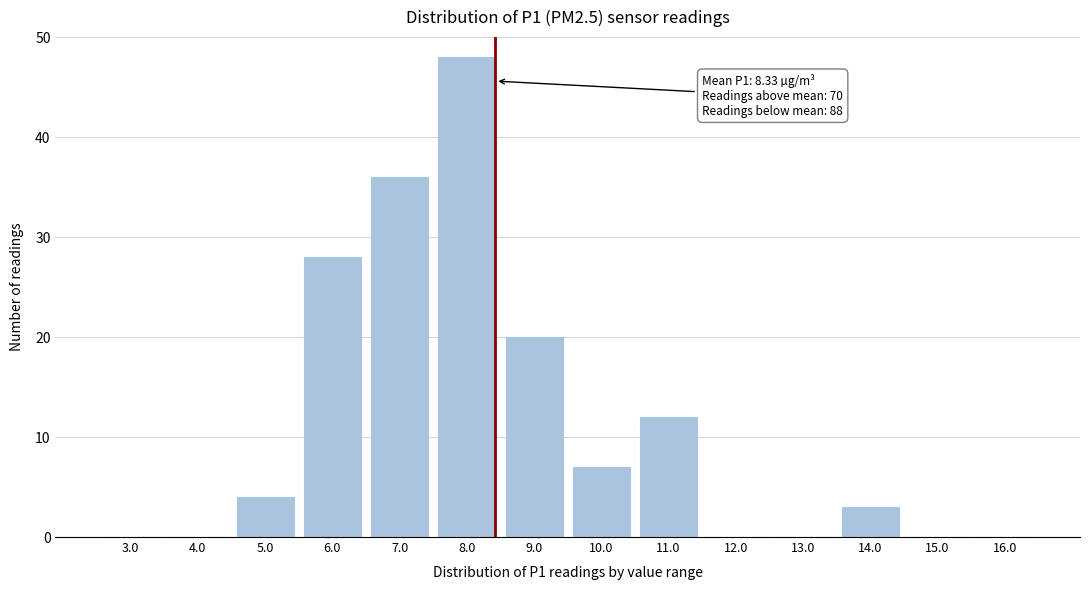

Reading right to left, list all the values displayed in this chart.

16.0=0	15.0=0	14.0=3	13.0=0	12.0=0	11.0=12	10.0=7	9.0=20	8.0=48	7.0=36	6.0=28	5.0=4	4.0=0	3.0=0